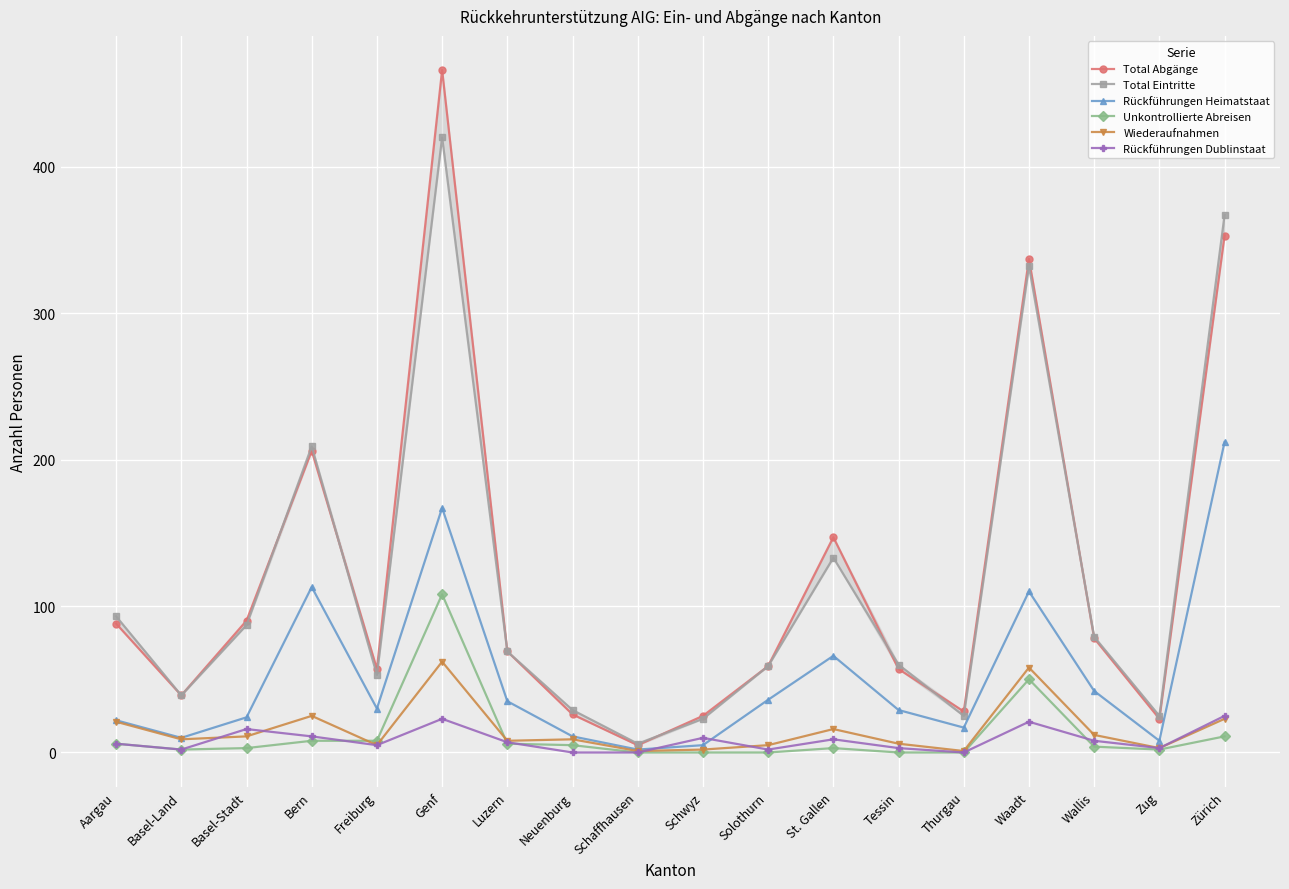

What are all the series names shown in the legend?

Total Abgänge, Total Eintritte, Rückführungen Heimatstaat, Unkontrollierte Abreisen, Wiederaufnahmen, Rückführungen Dublinstaat